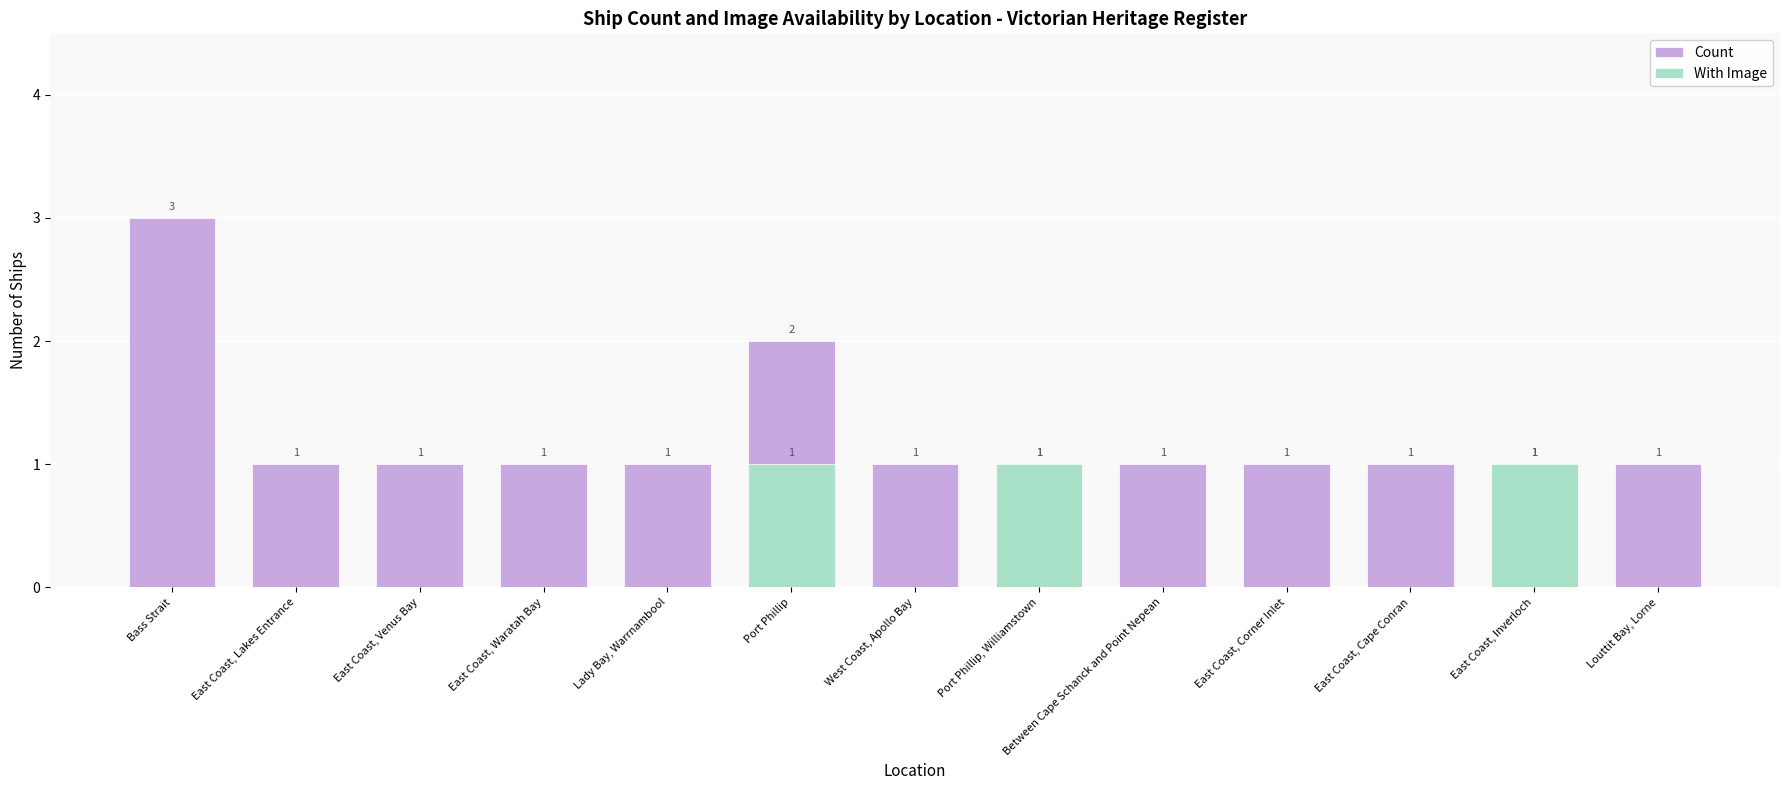

List the series in order of their overall mean, highest first.

Count, With Image